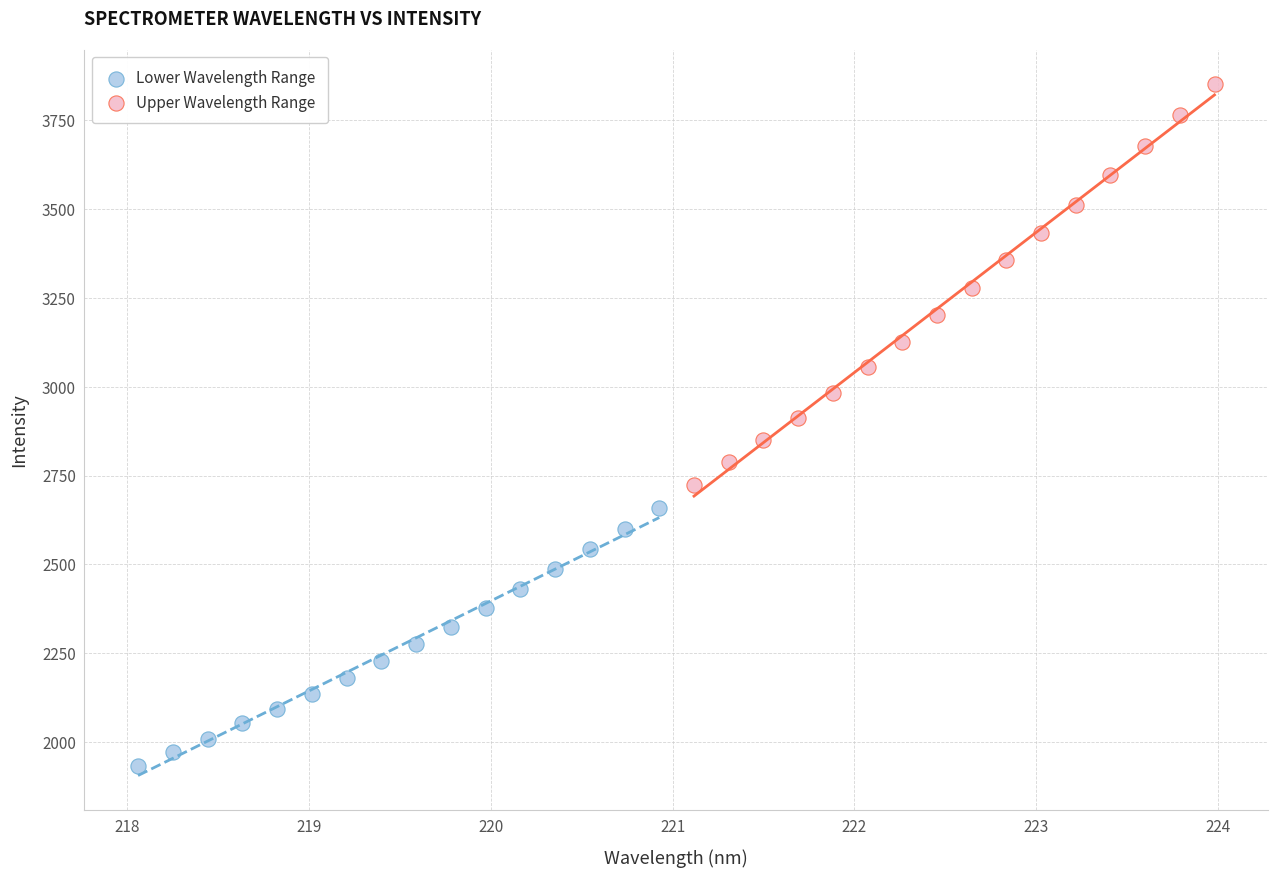

Which series contains the highest Y value?

Upper Wavelength Range